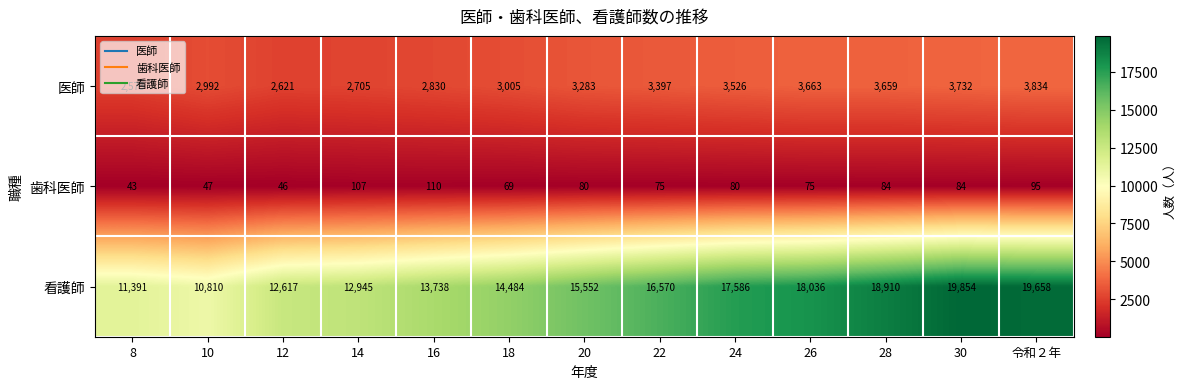

What is the difference between the maximum and minimum values in the 歯科医師 series?

67